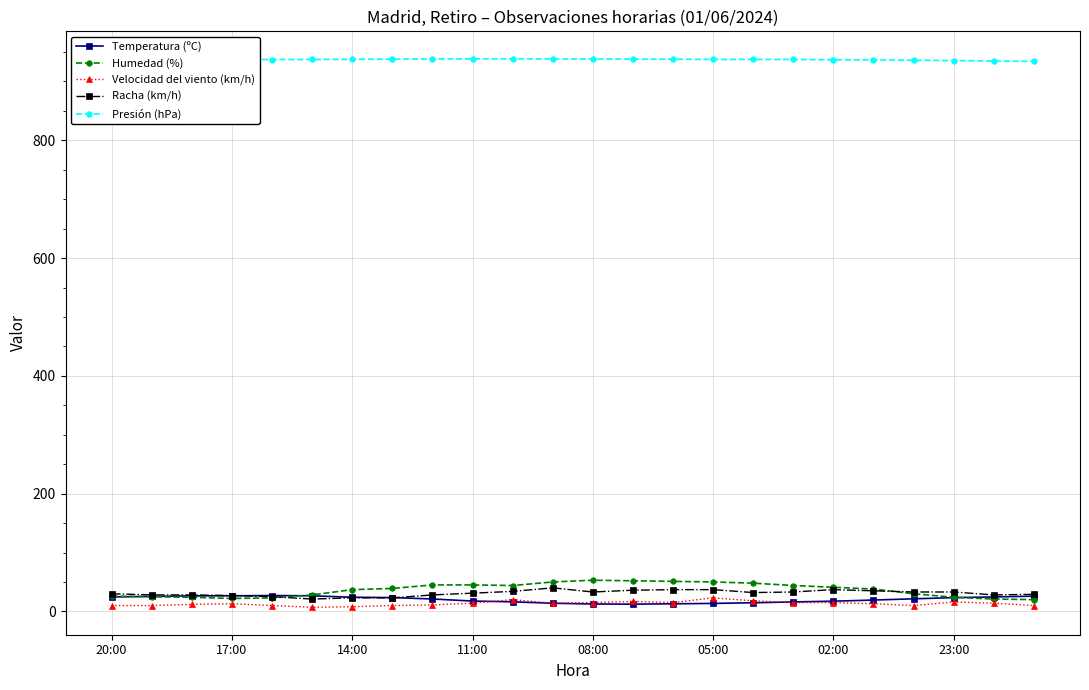

True or false: Presión (hPa) and Racha (km/h) cross at least once.

False